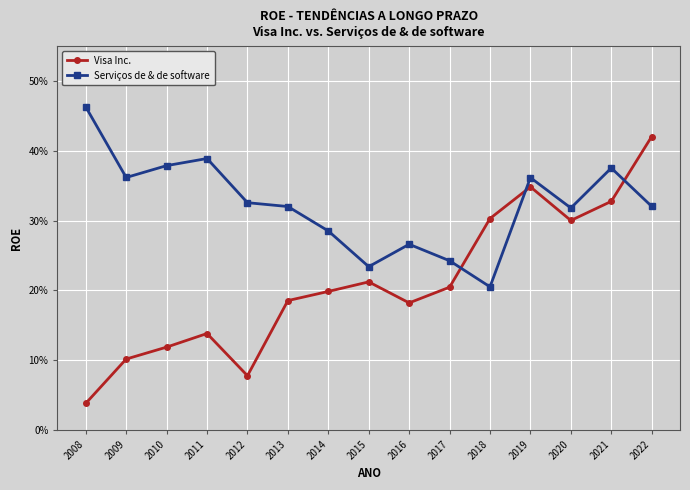

Which series has the widest spread of values?

Visa Inc.